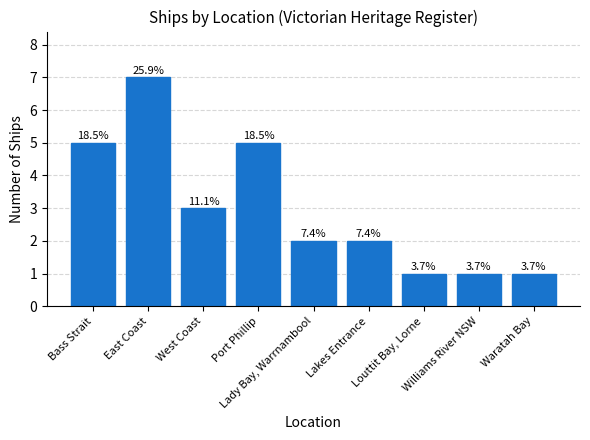

Which category has the lowest value across all series?

Louttit Bay, Lorne